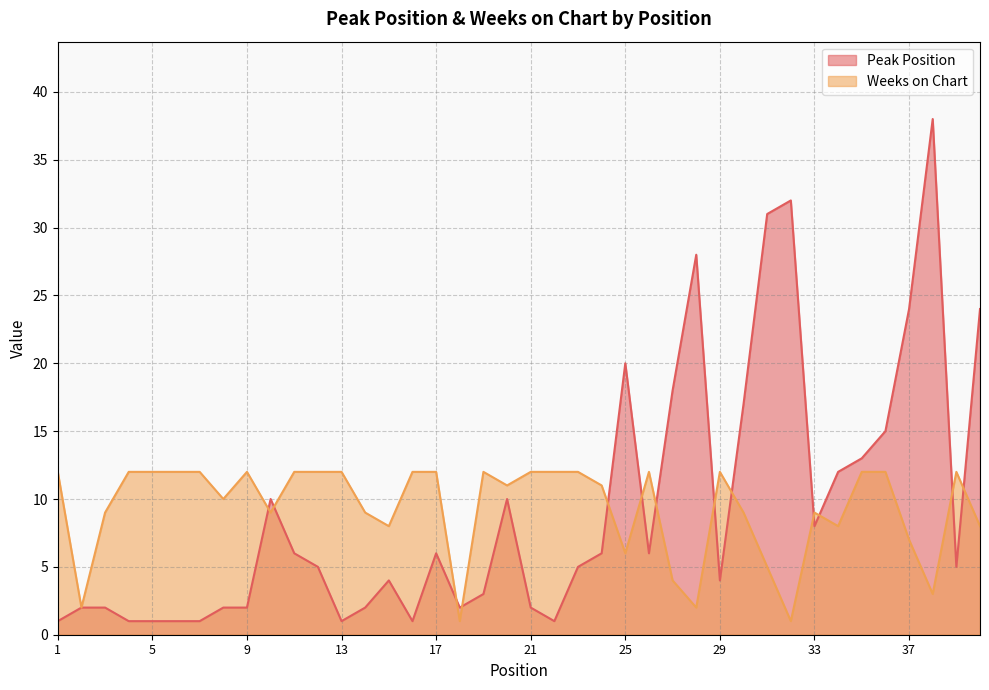

Which category has the highest value in the Peak Position series?

38